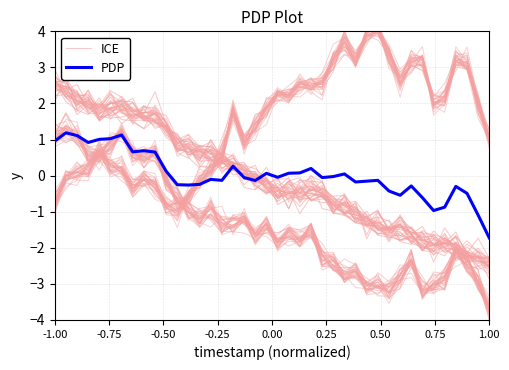

Is the value of PDP at 17 greater than the value of ICE at 19?

Yes